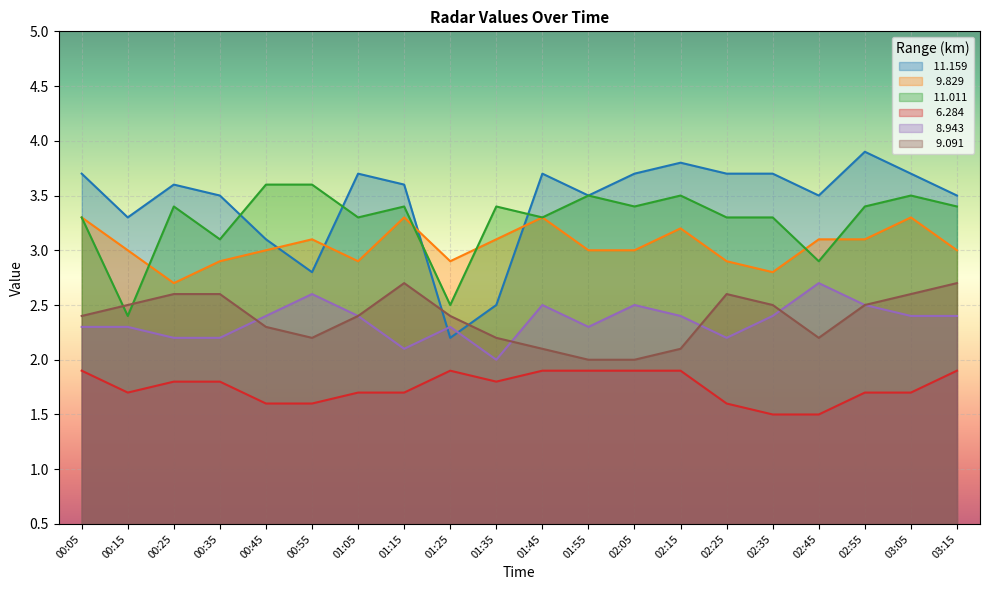

How many series are shown in this chart?

6